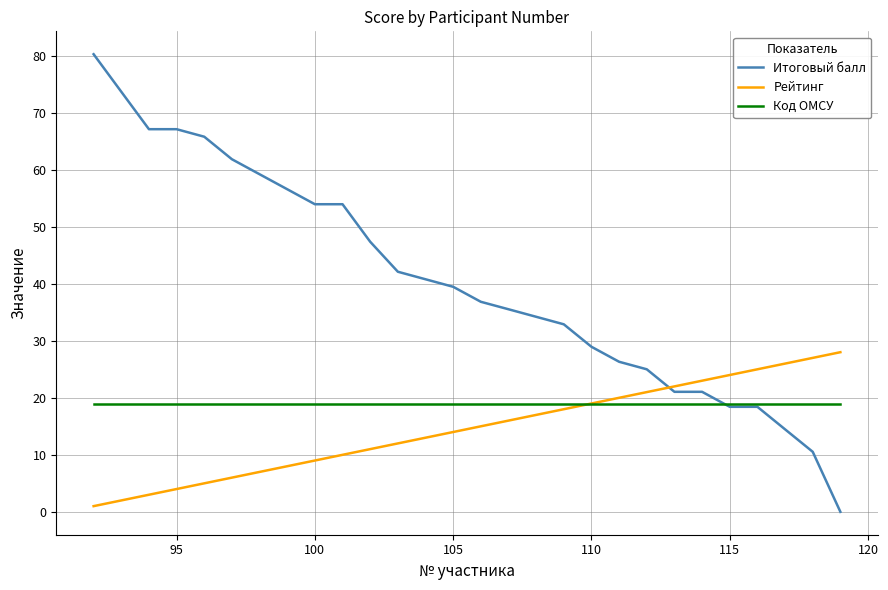

Which series has the largest range (max minus min)?

Итоговый балл